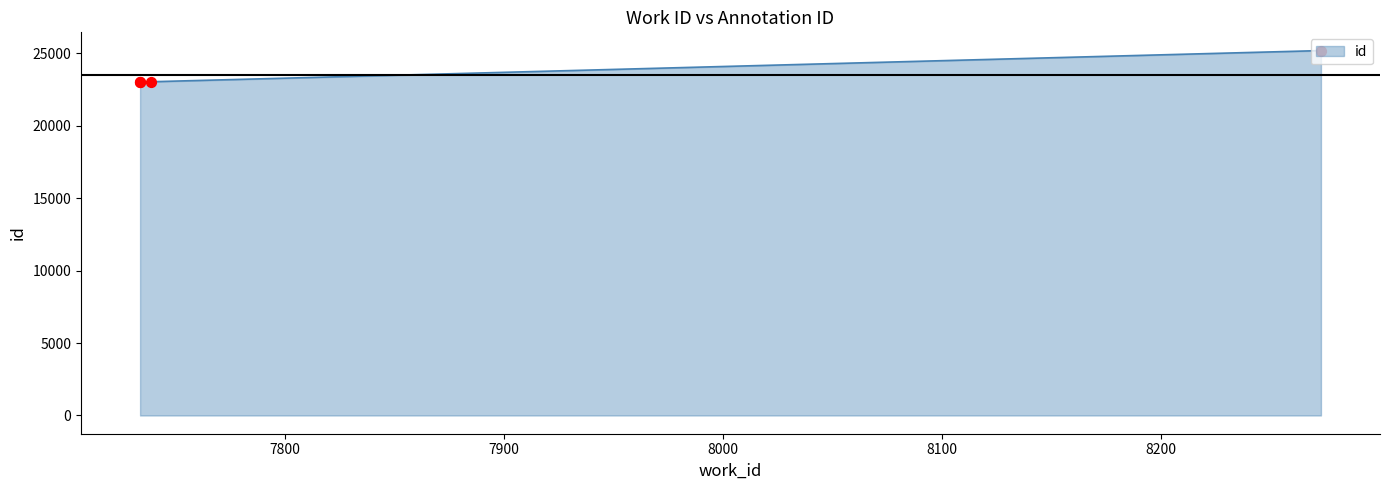

Between 8273 and 7739, which is larger?

8273